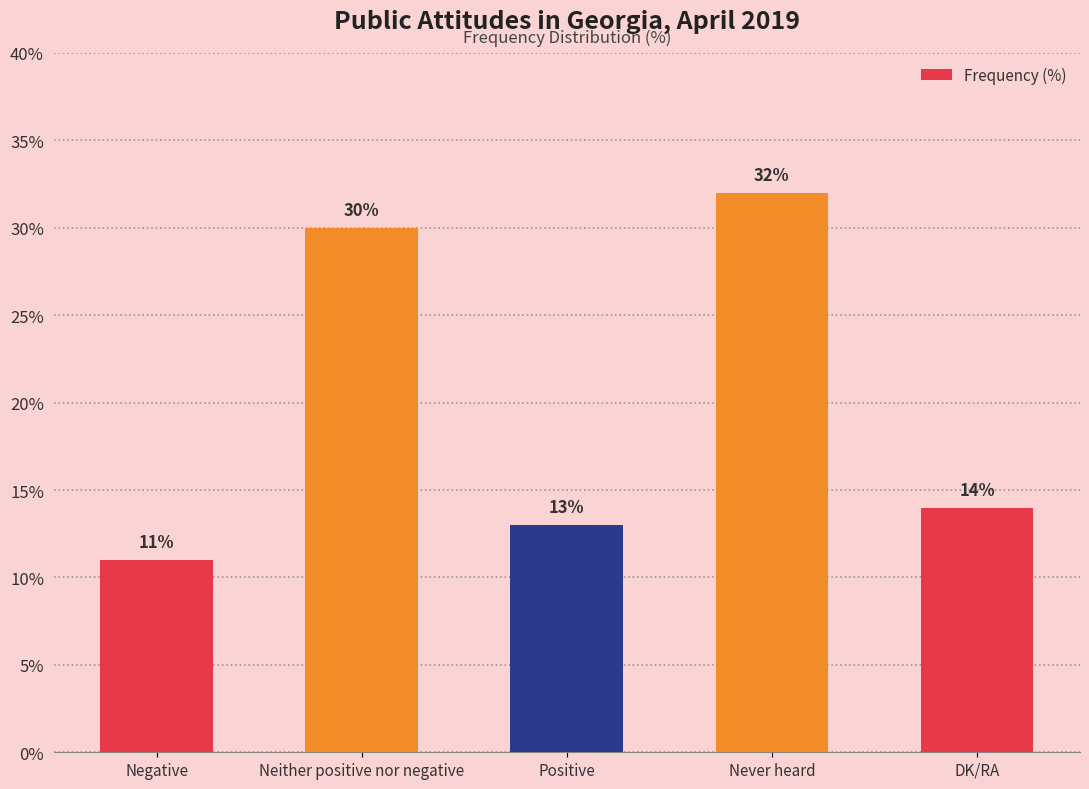

What is the smallest value displayed?

11